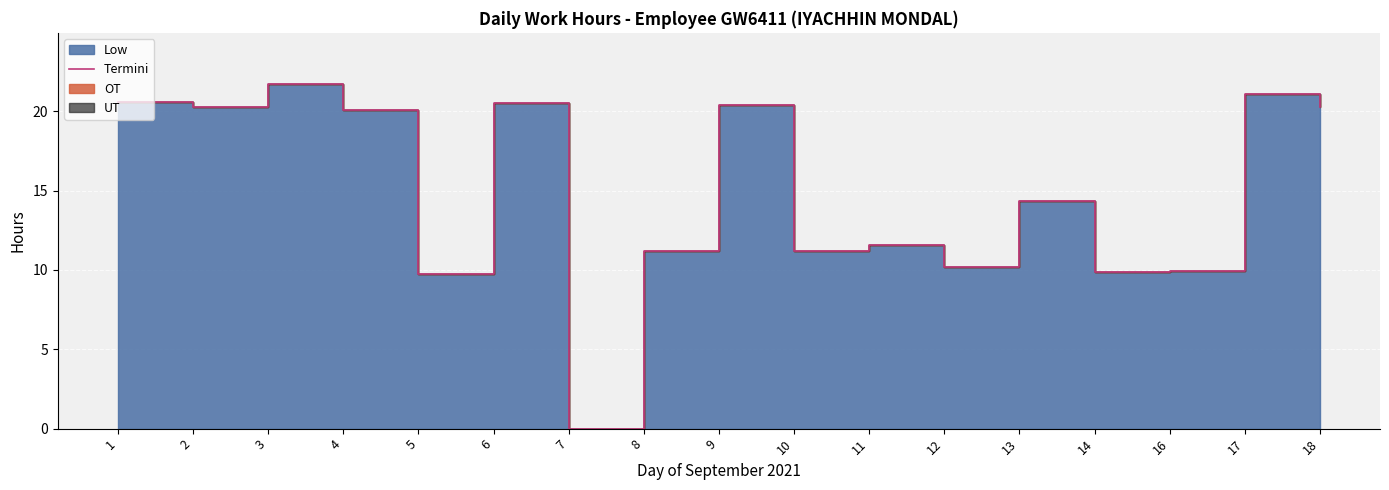

Is it true that the value at 3 is 21.7?

True